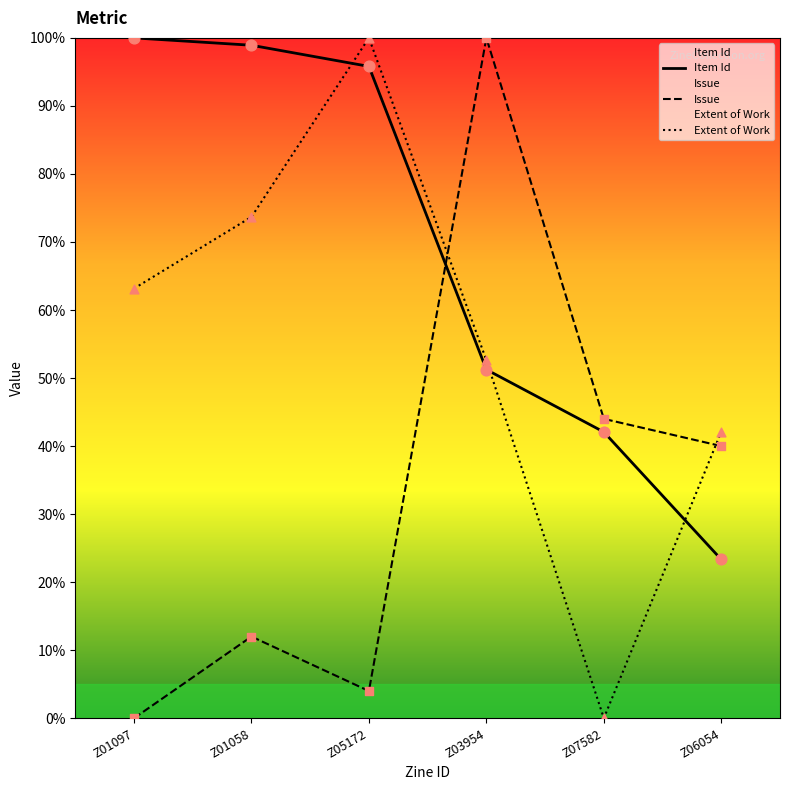

What are all the series names shown in the legend?

Item Id, Issue, Extent of Work